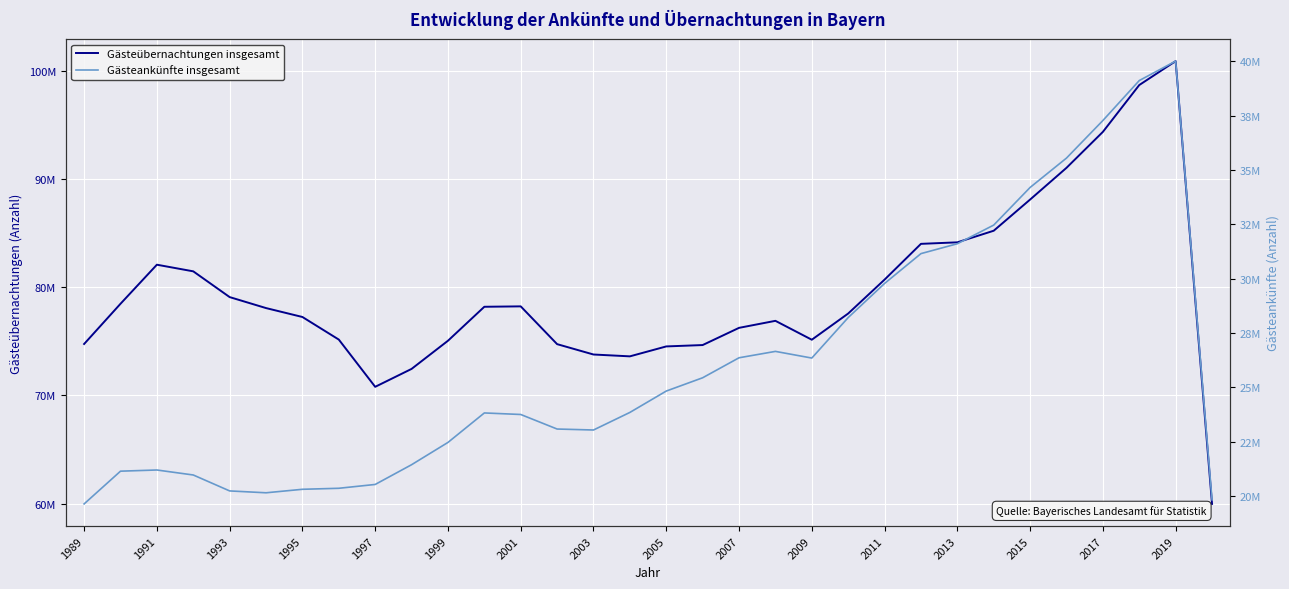

True or false: Gästeübernachtungen insgesamt has a value of 129679610 at 1995.

False